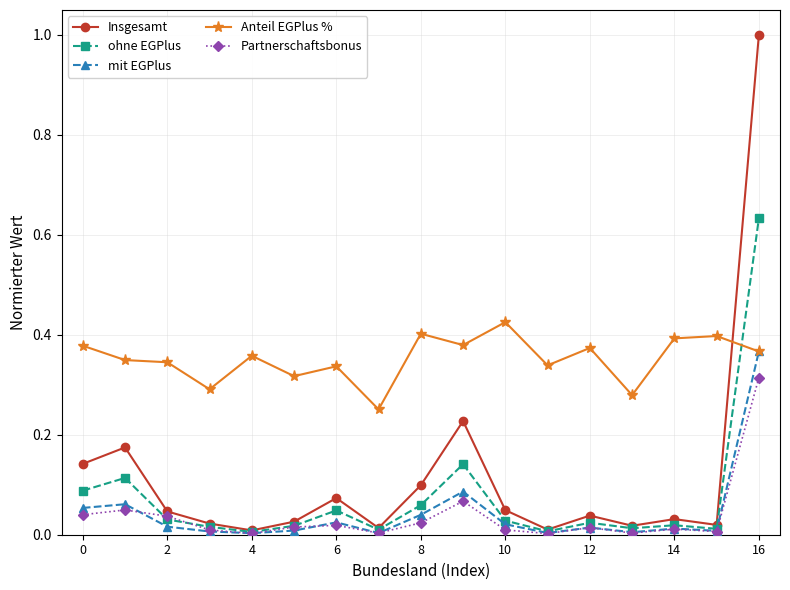

How many data points does each series have?

17